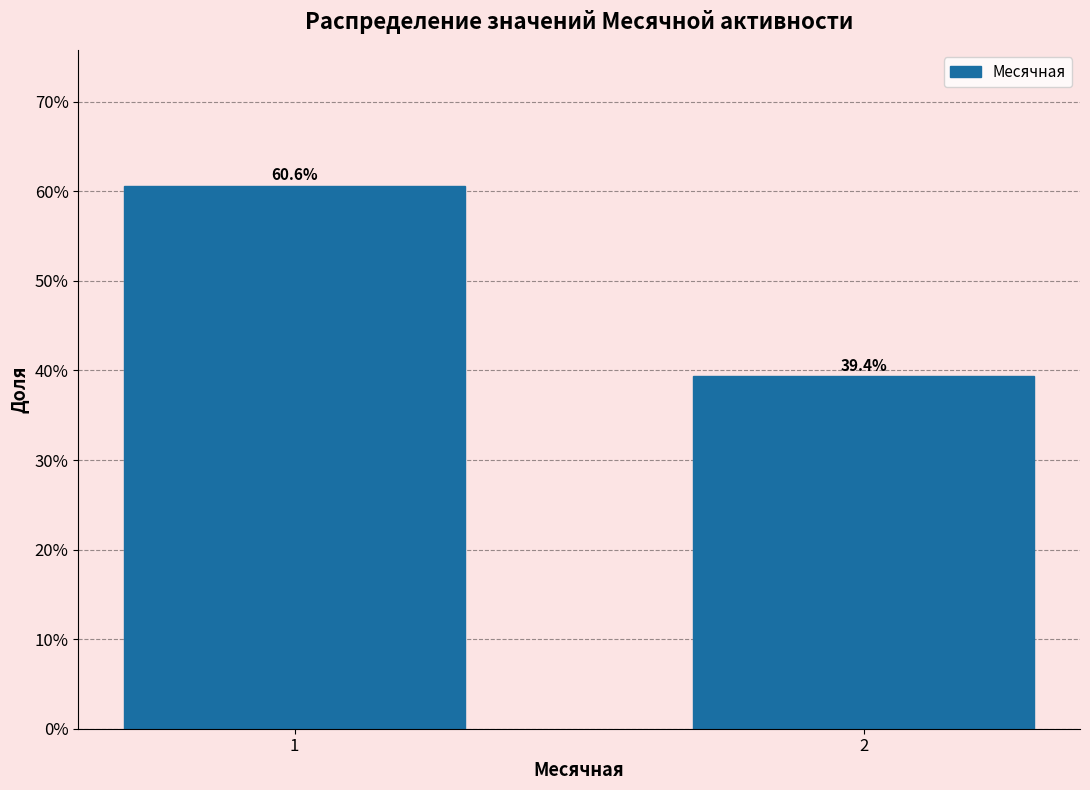

Reading left to right, what are all the values shown in this chart?

60.6	39.4